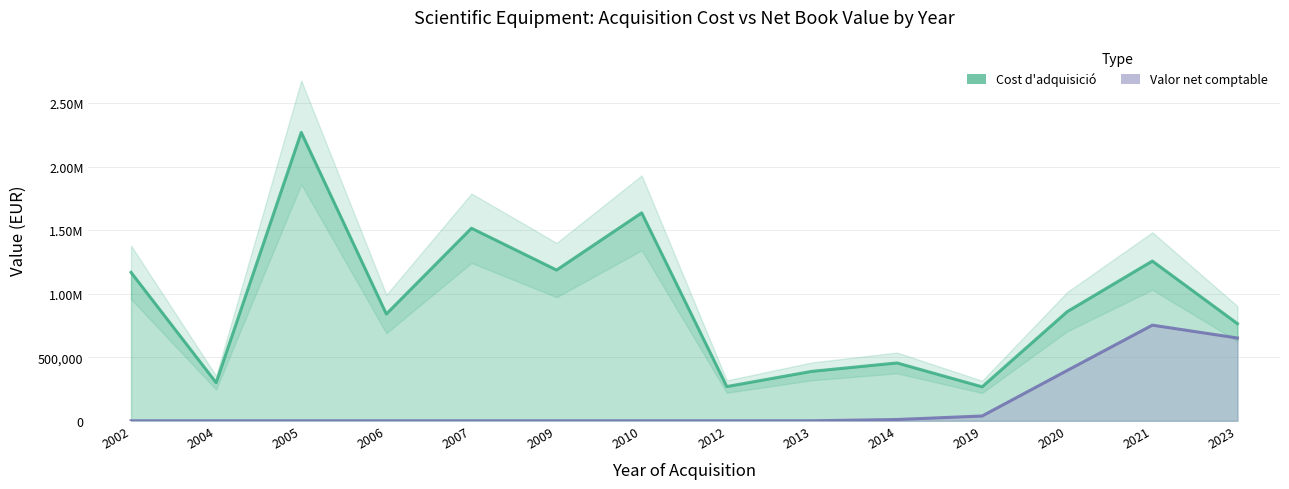

Between 2006 and 2007, which series saw the biggest shift?

Cost d'adquisició